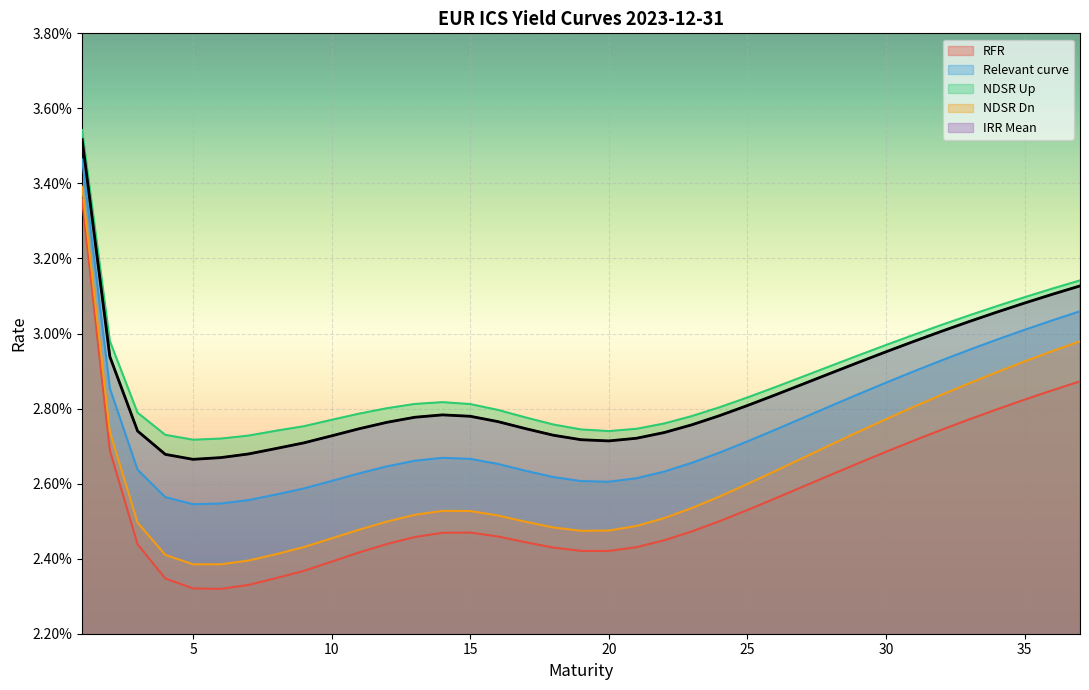

How many NDSR Dn values are between 0 and 1?

37